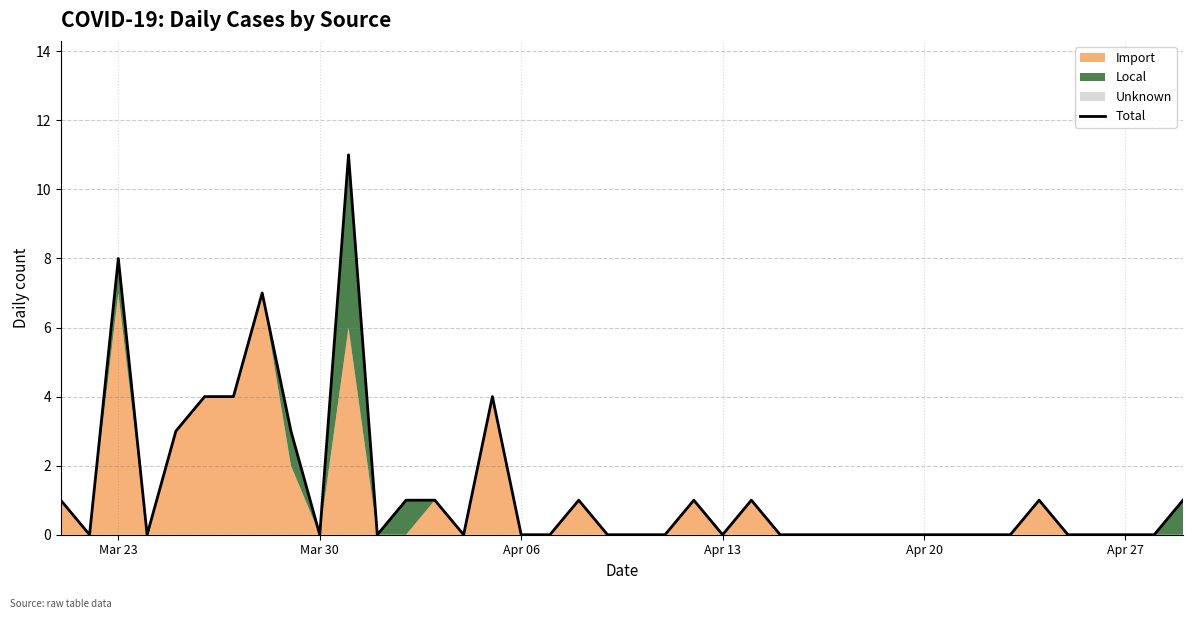

Which category has the lowest value across all series?

Mar 30